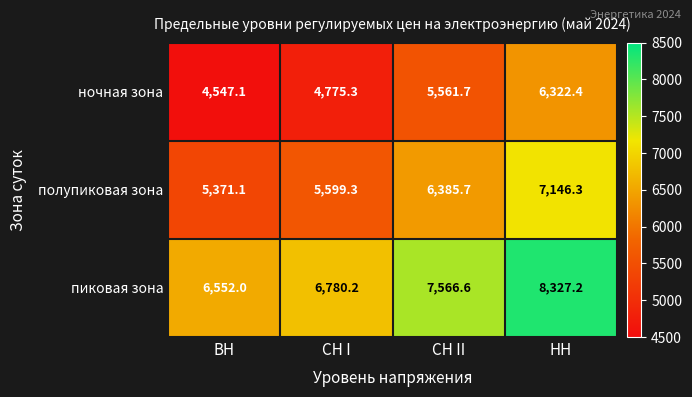

What is the sum of the полупиковая зона values at СН I and НН?

12745.6